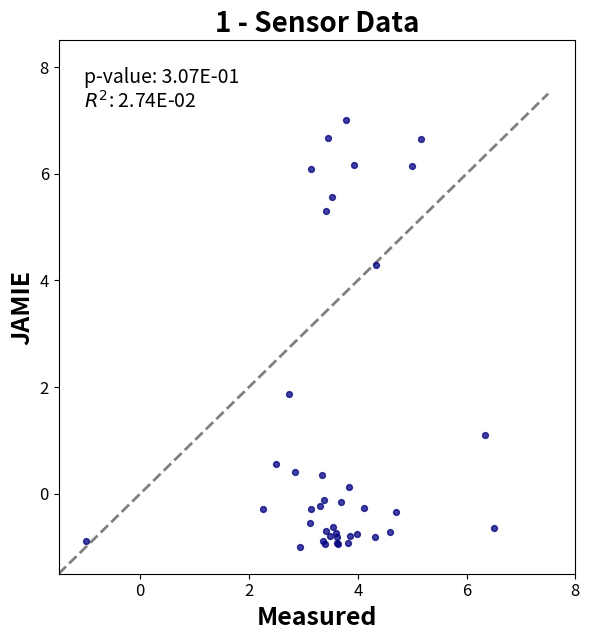

What Y value in the scatter plot is closest to 3?

1.9